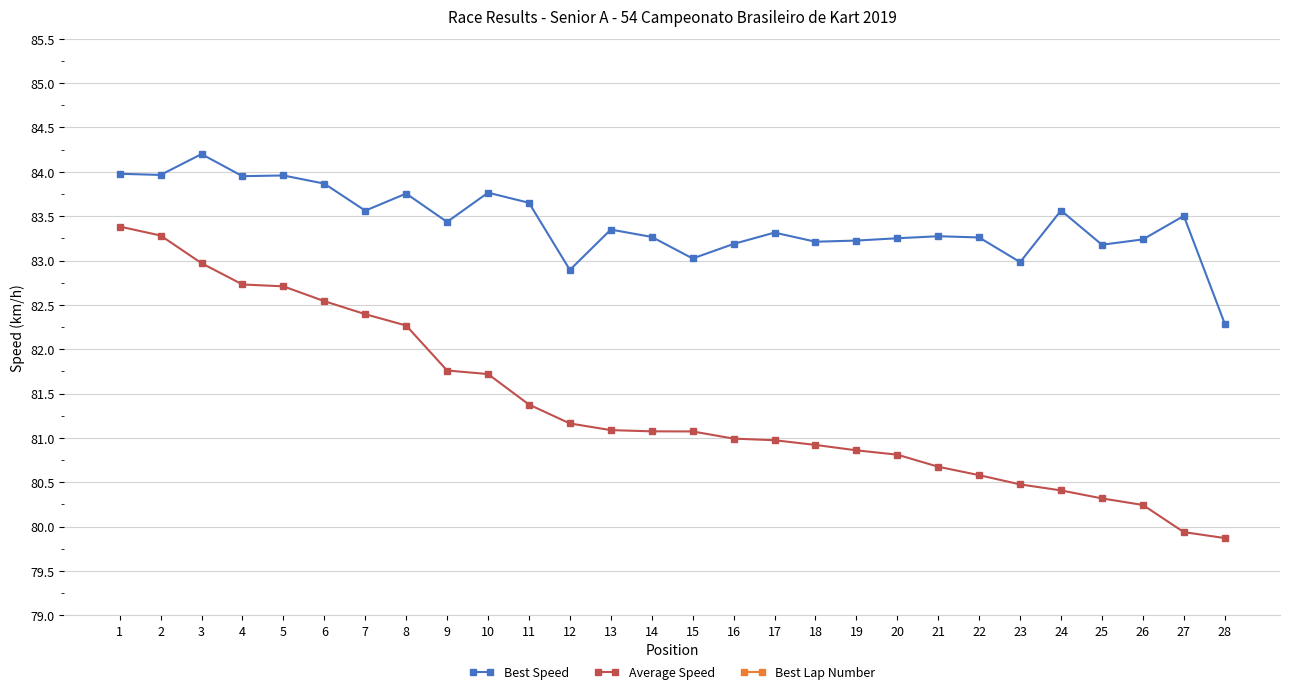

True or false: Average Speed and Best Lap Number cross at least once.

False